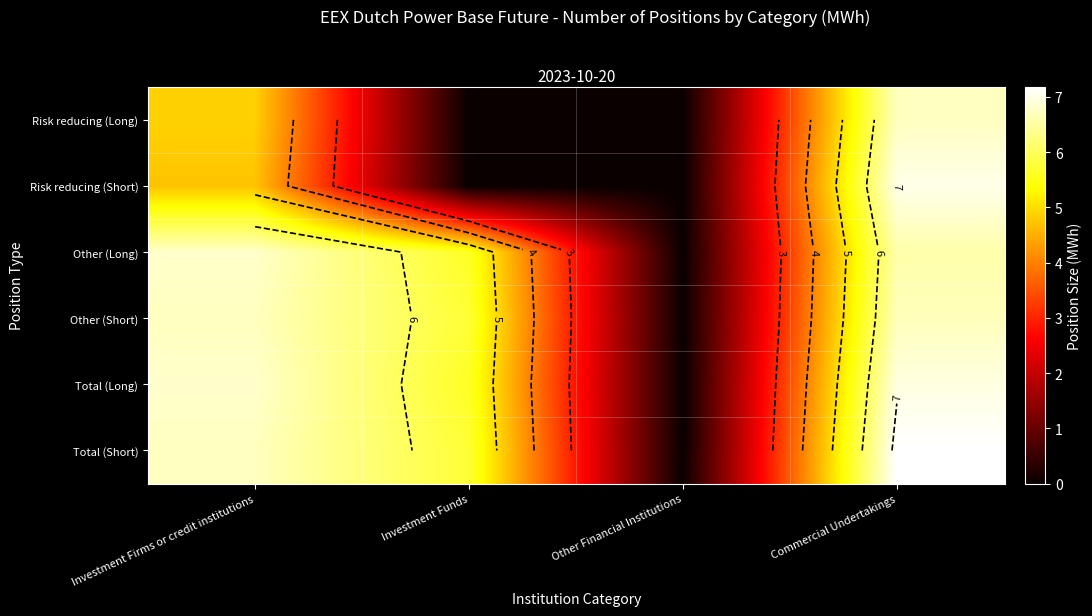

Count the Risk reducing (Long) values in the range 0 to 6.

3